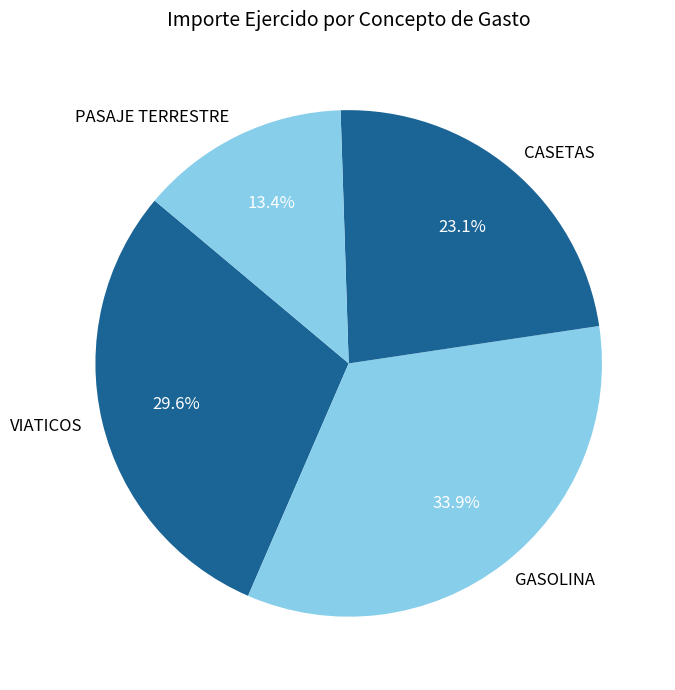

How much of the chart is everything except PASAJE TERRESTRE?

86.6%